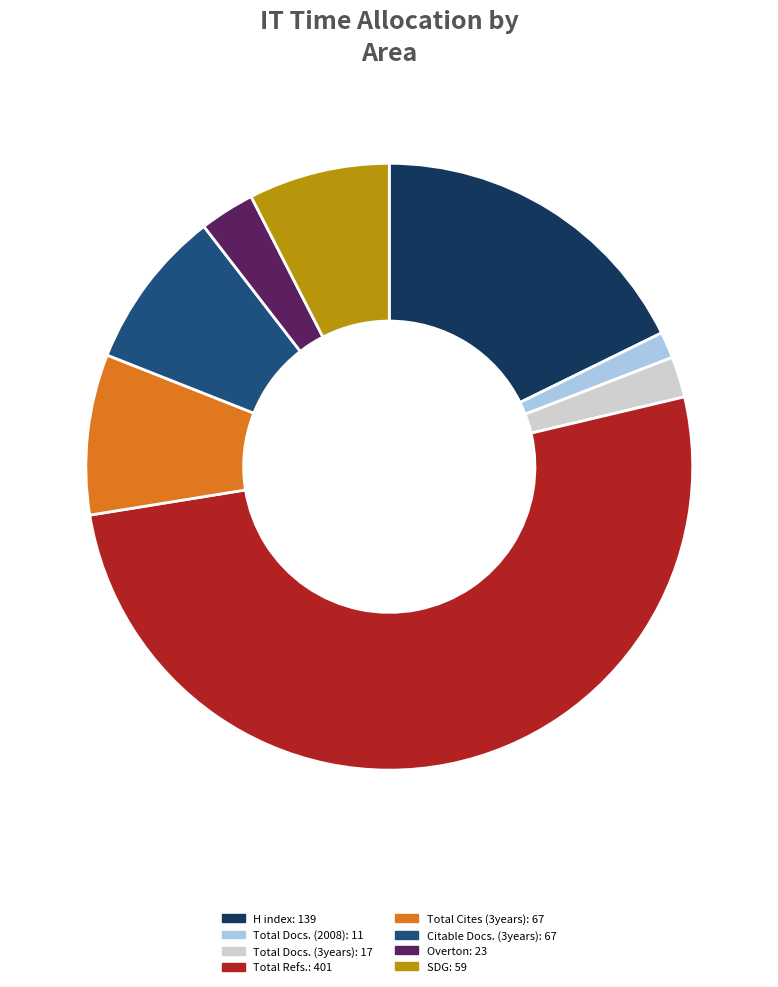

The Total Refs. slice represents 61% of the pie. True or false?

False